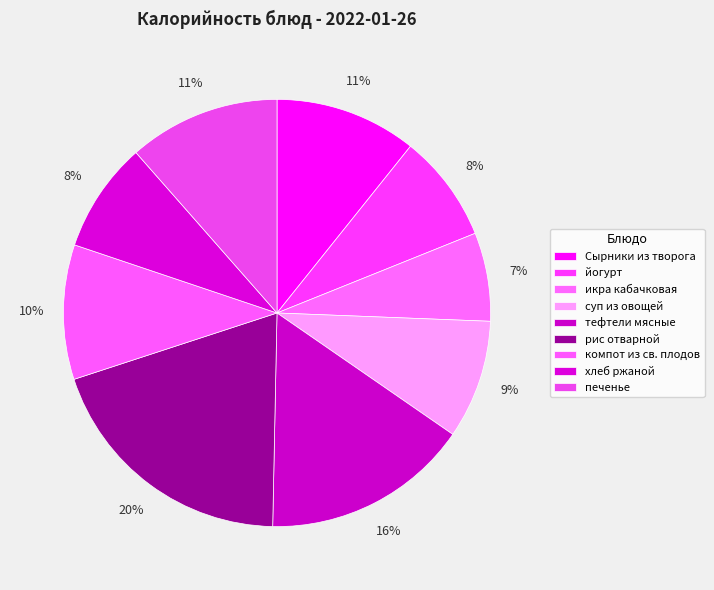

Do йогурт and компот из св. плодов together represent more than half of the pie?

No